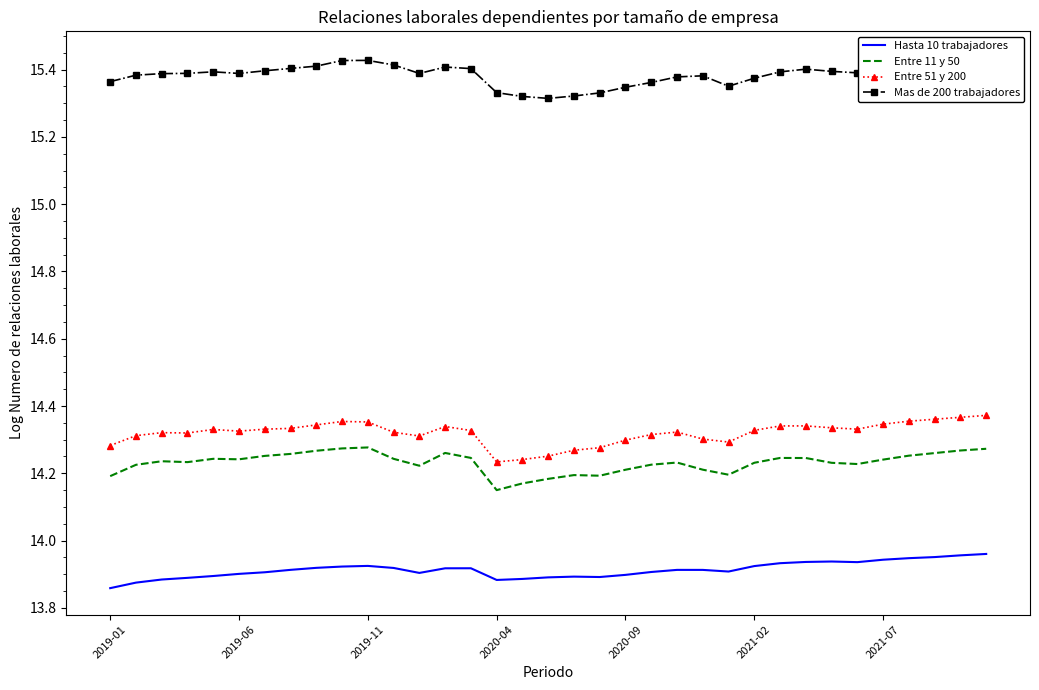

What is the total value across all series at 9?

58.0